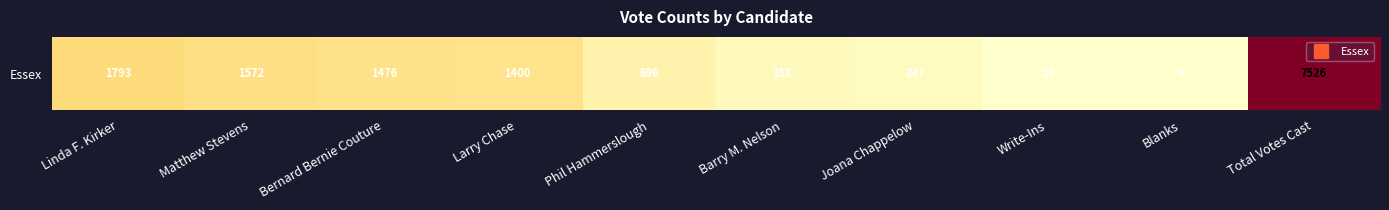

What value does the data have at Total Votes Cast, to the nearest 100?

7500